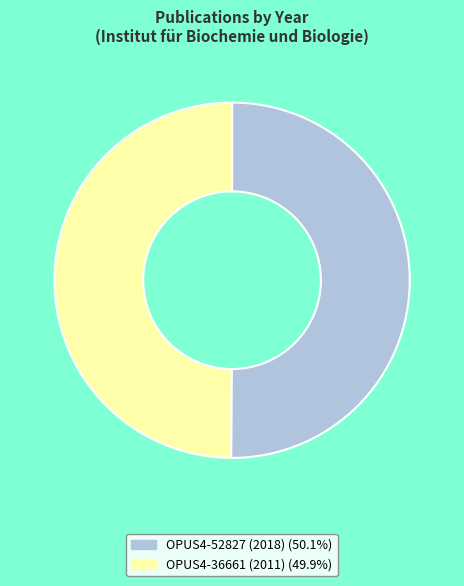

What is the ratio of the value at OPUS4-52827 (2018) (50.1%) to the value at OPUS4-36661 (2011) (49.9%)?

1.0